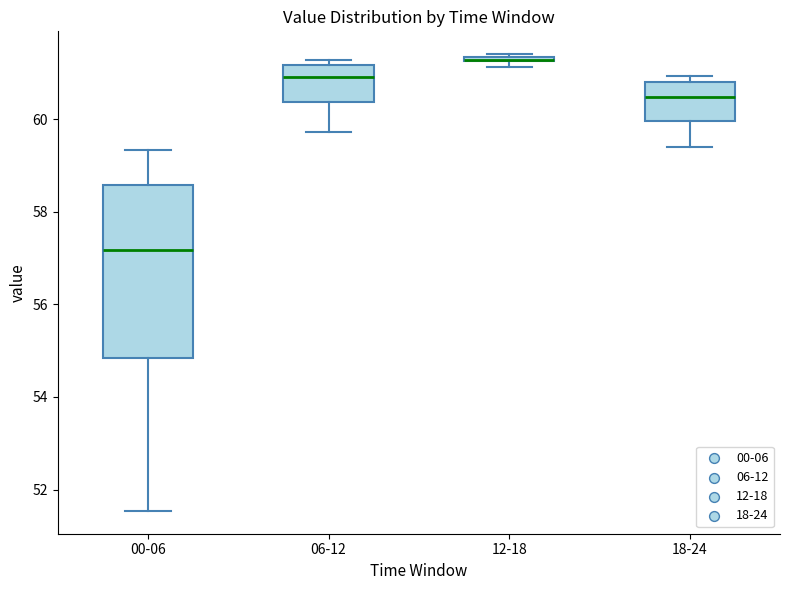

Comparing the boxes themselves (not the whiskers), which one is the tallest?

00-06